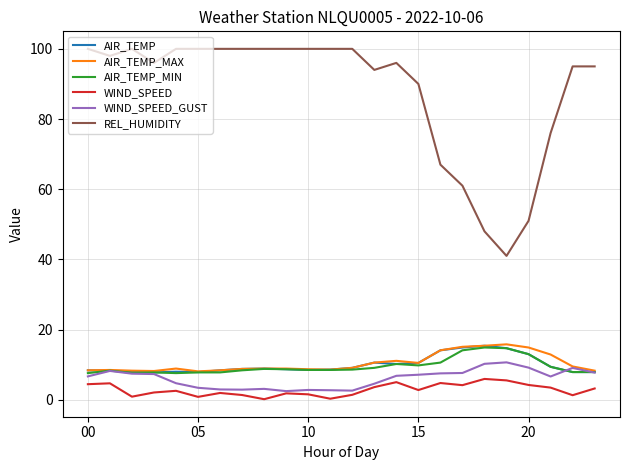

True or false: REL_HUMIDITY and AIR_TEMP cross at least once.

False